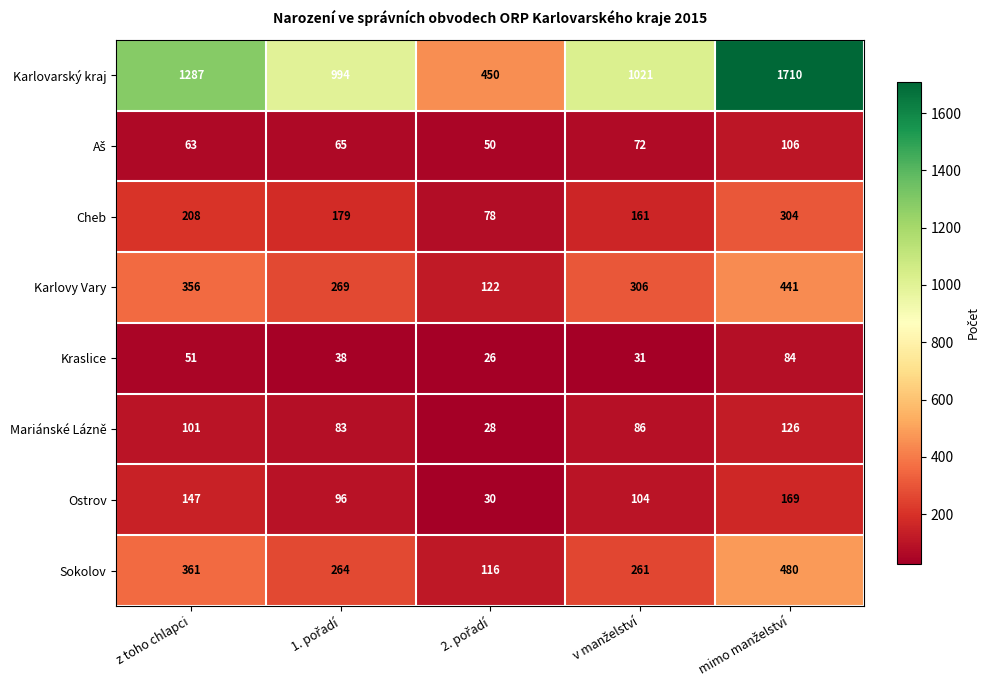

What is the difference between the maximum and minimum values in the Sokolov series?

364